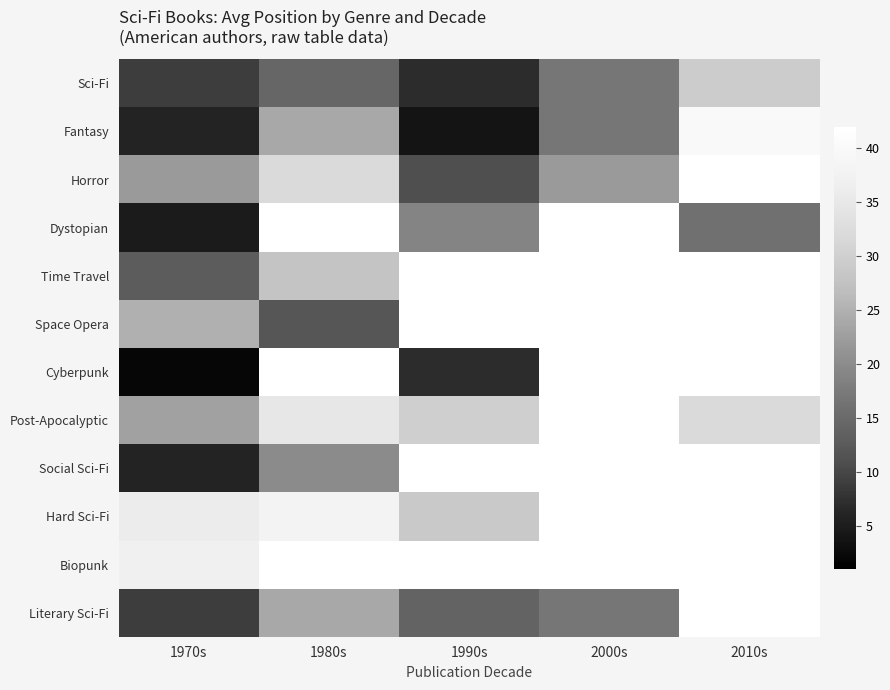

Is it true that Dystopian equals 6.7 at 1970s?

False